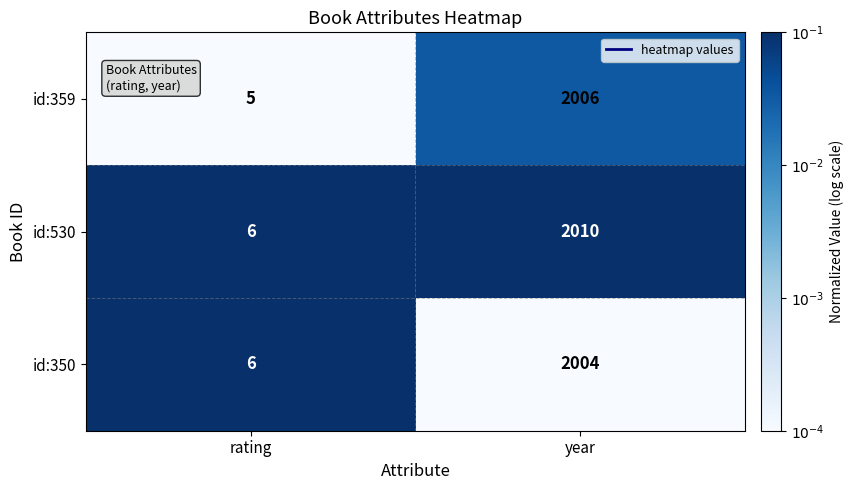

What is the spread (max minus min) of values at year?

6